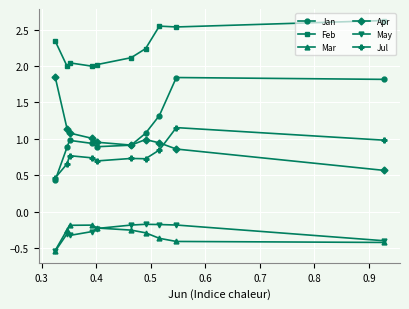

At how many categories does at least one series exceed 0?

10